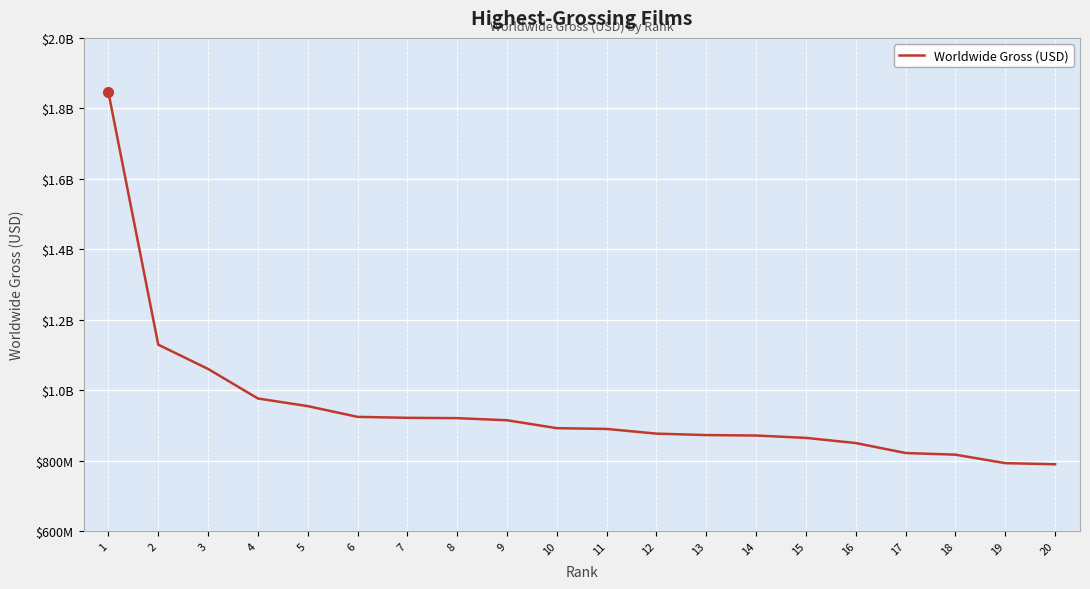

Does the chart have visible grid lines?

Yes